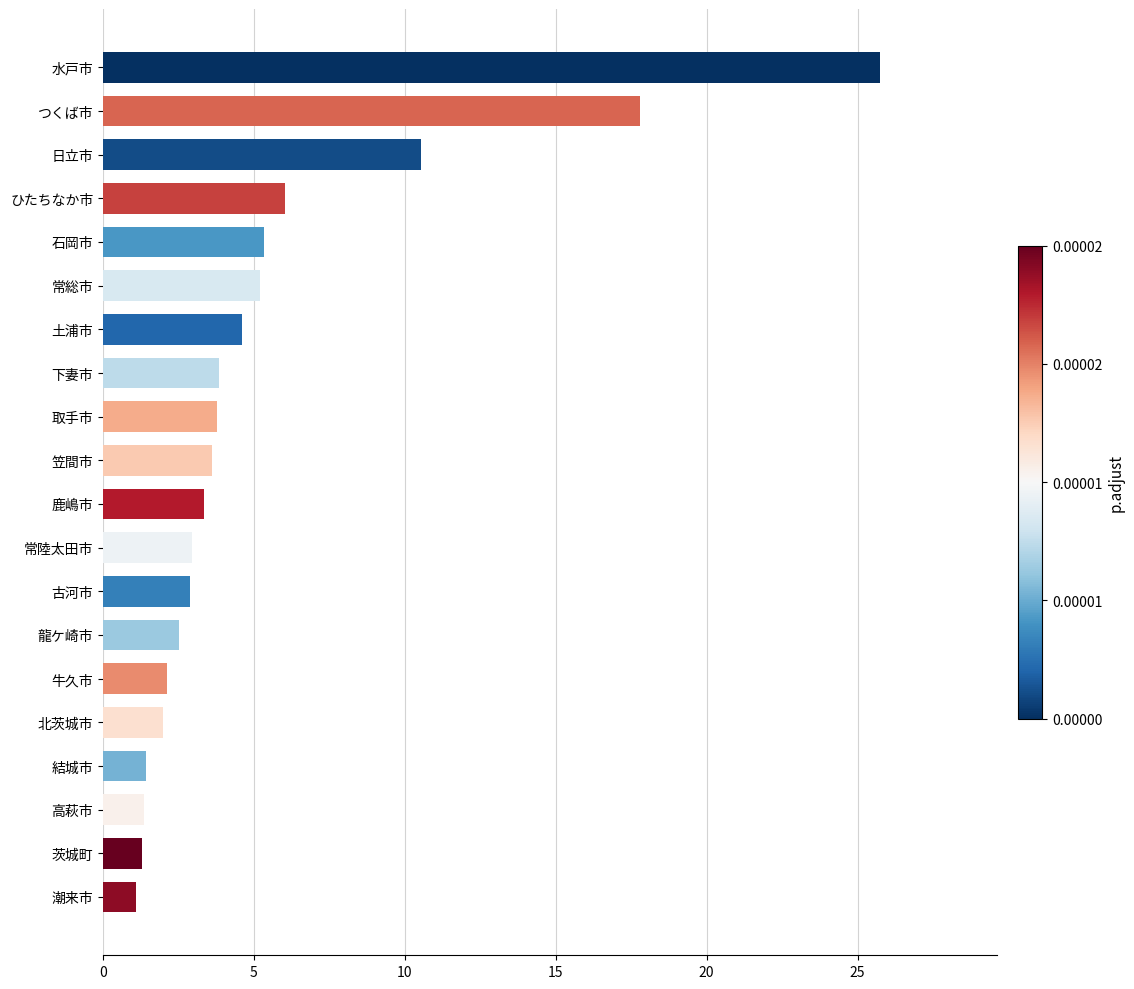

What is the greatest value displayed?

25.8